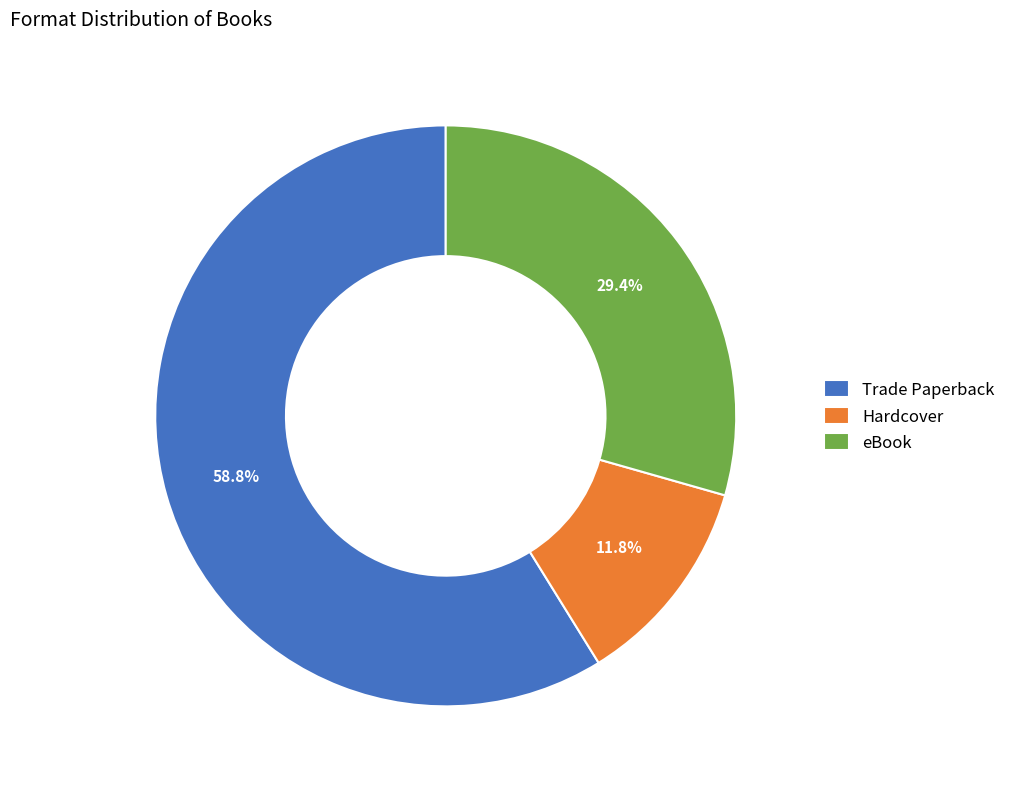

Approximately how many times larger is the value at Hardcover compared to eBook?

0.4